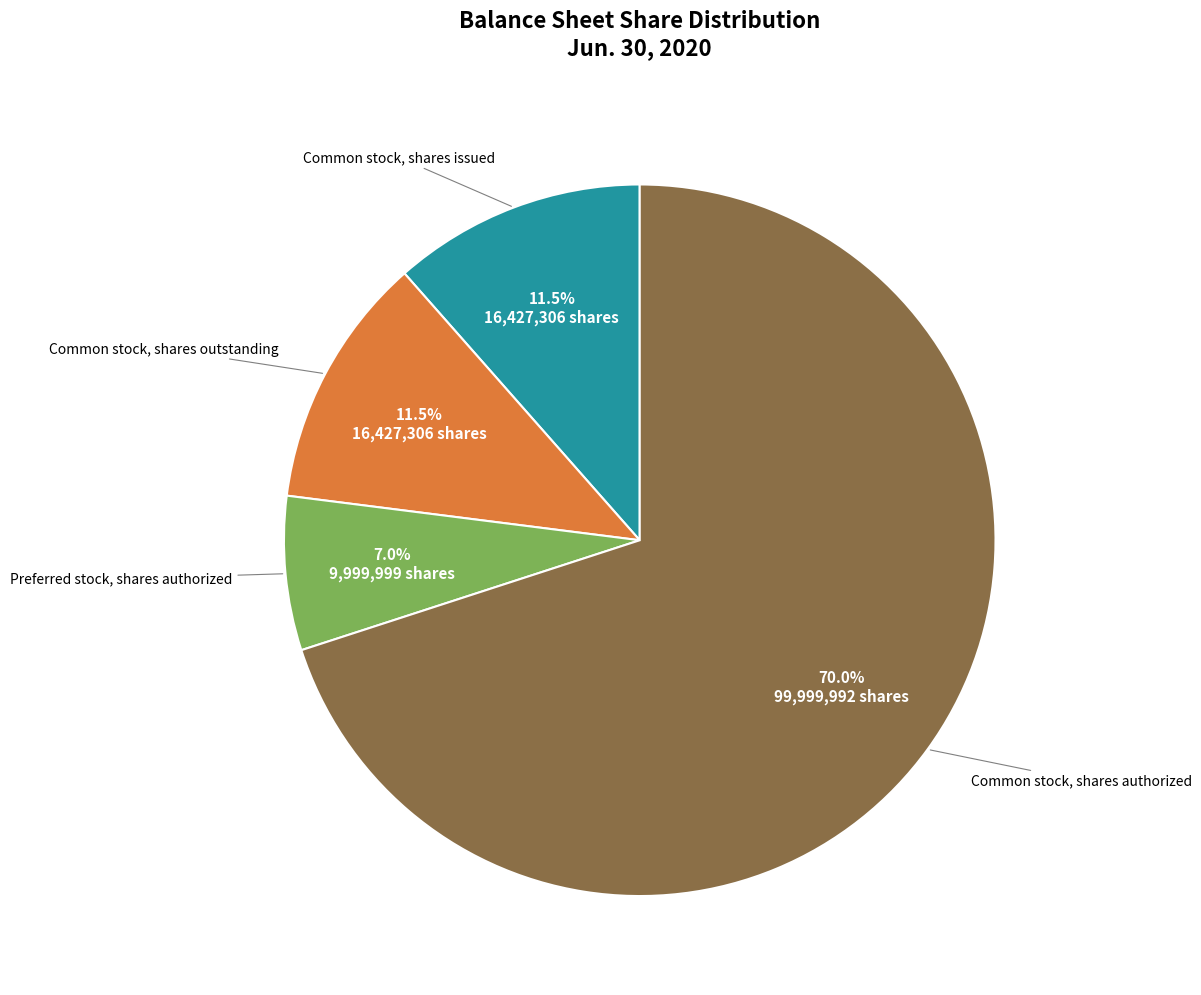

Does any single category account for the majority?

Yes